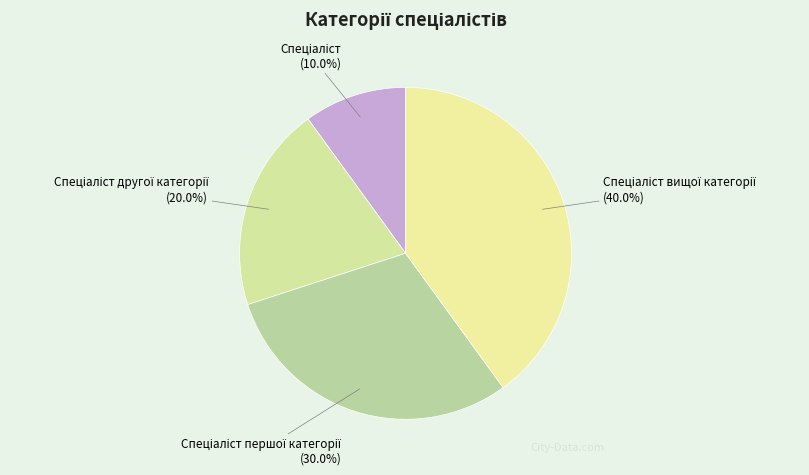

Count the number of slices in the pie.

4